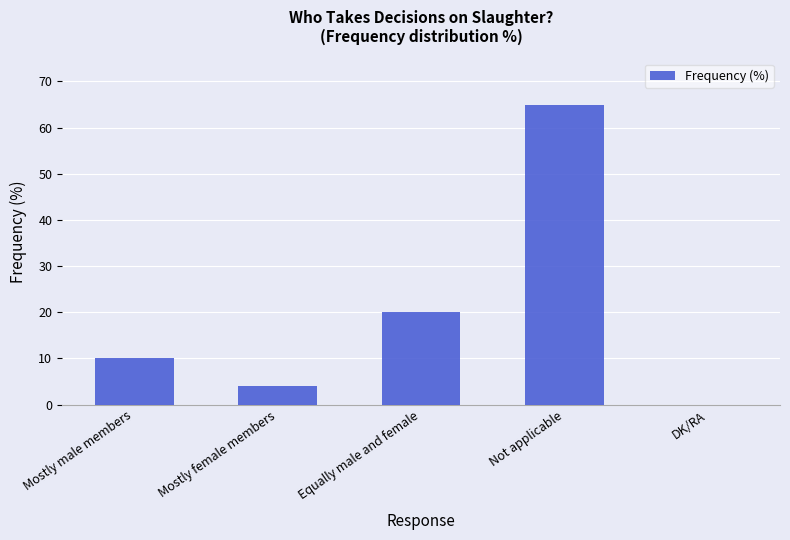

What is the sum of the values at Not applicable and Mostly male members?

75